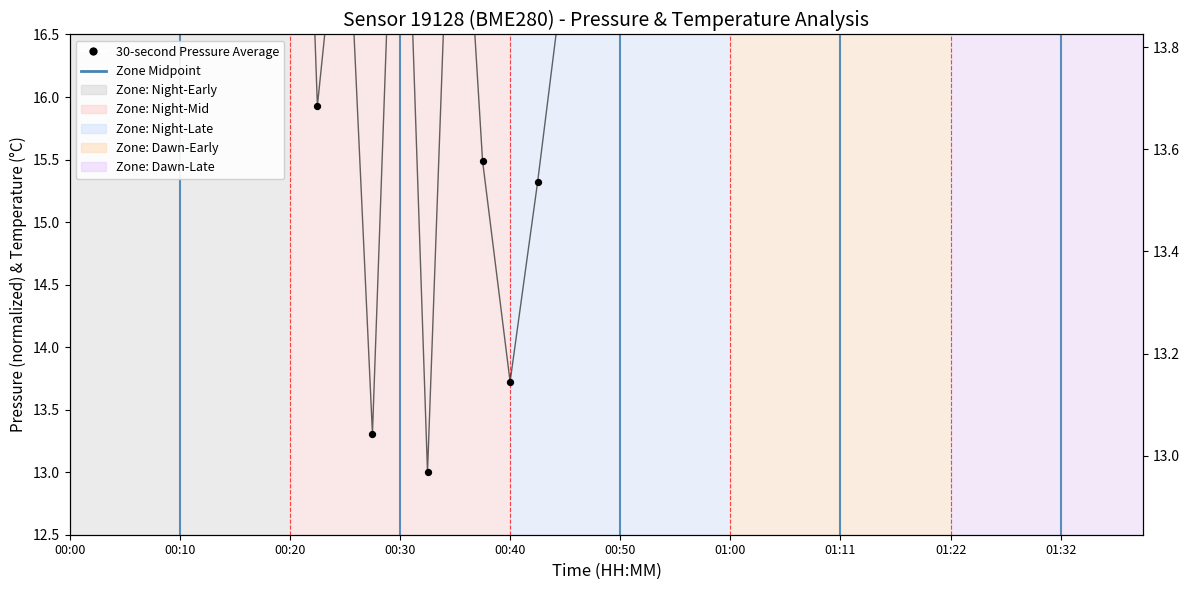

Between 21 and 29, which is larger?

29